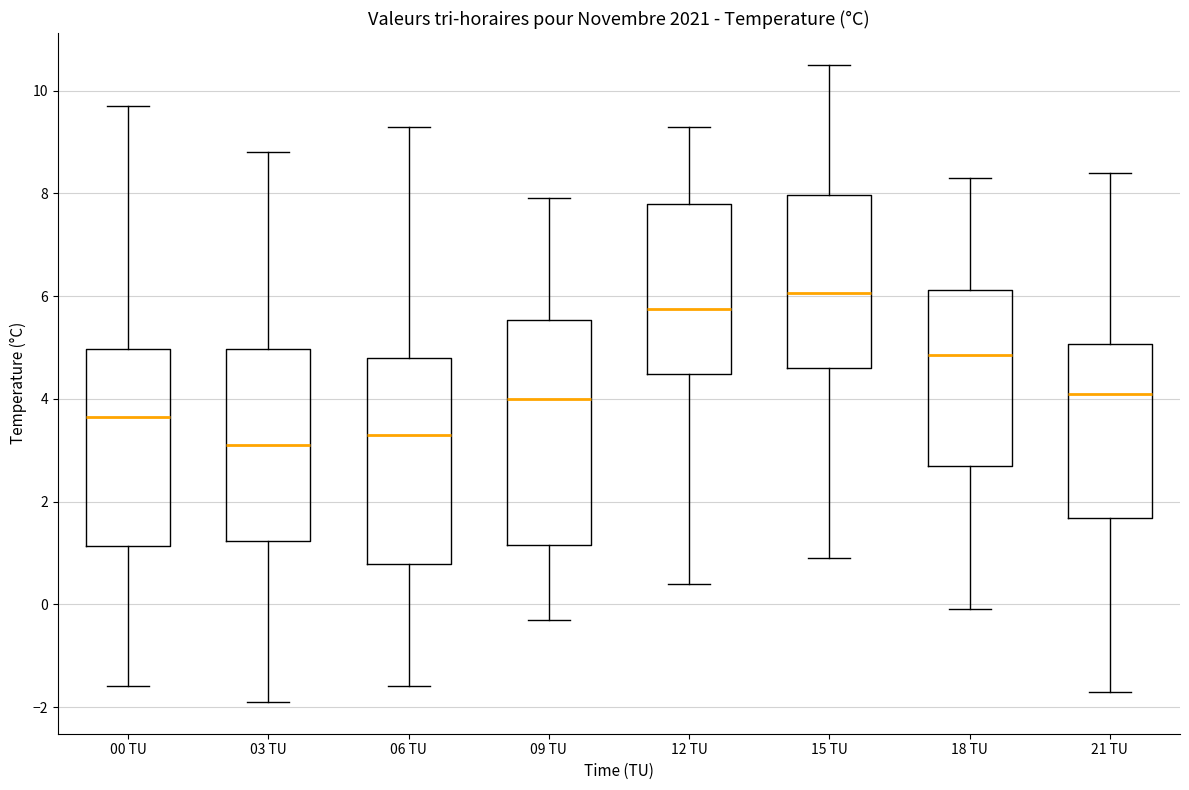

Which box's median line is the highest?

15 TU